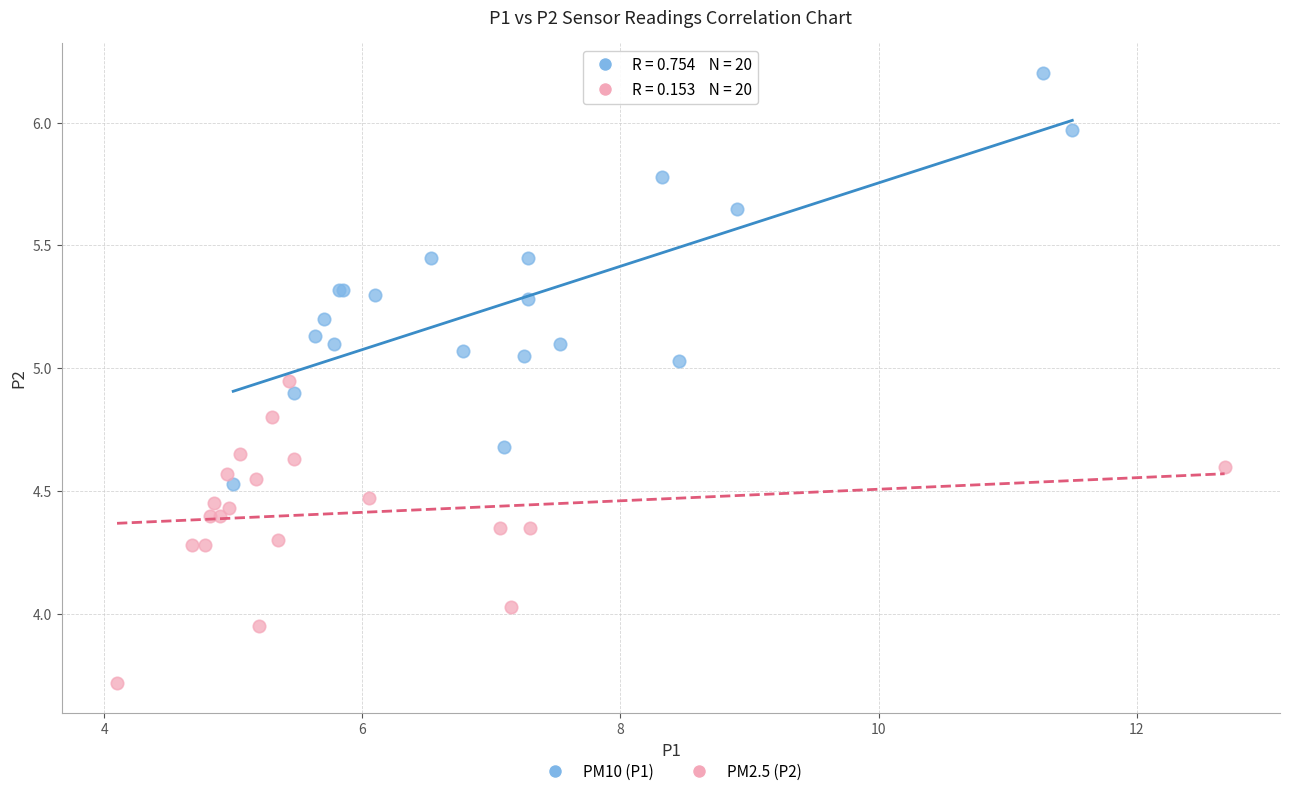

Which series has the widest spread of Y values?

PM10 (P1)